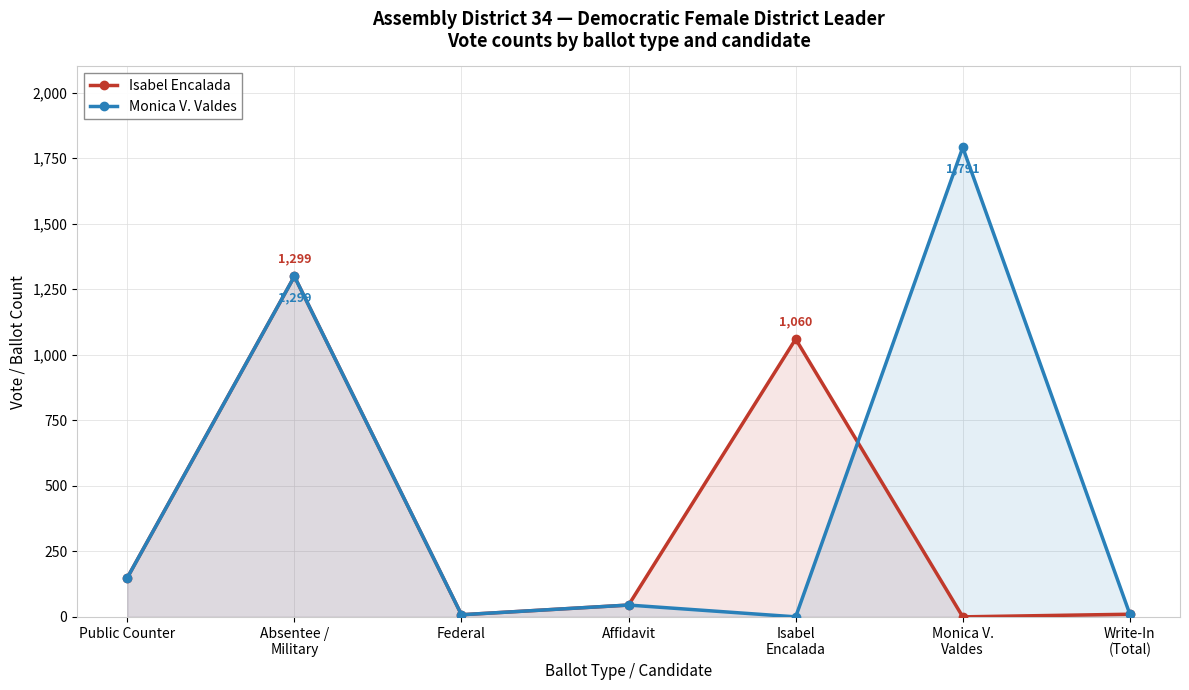

What is the difference between the Isabel Encalada values at Absentee /
Military and Affidavit?

1254